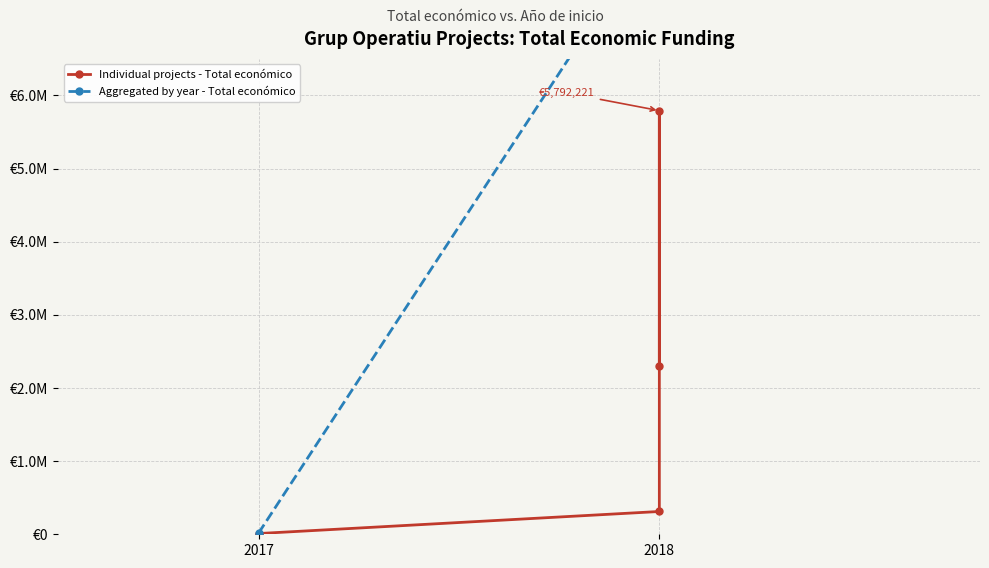

Between 2018 and 2017, which is larger?

2018